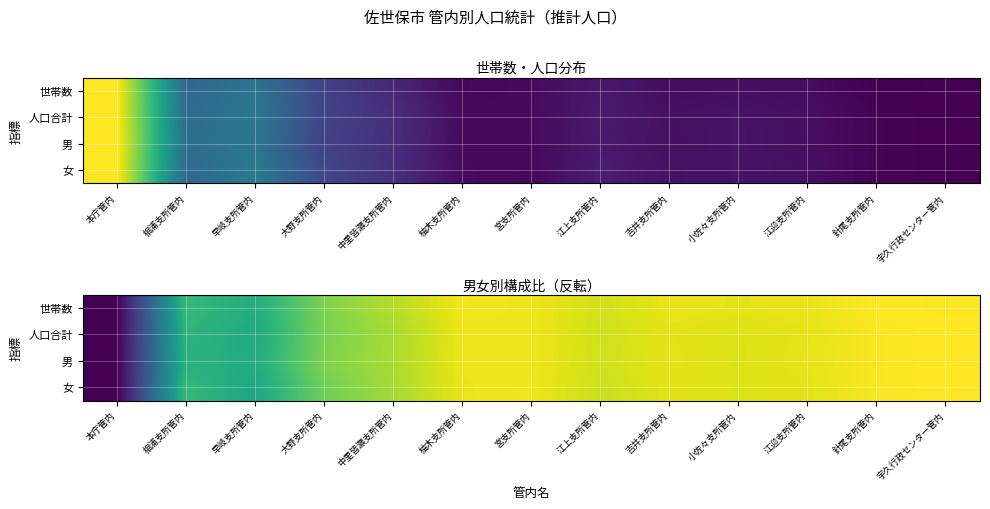

At how many categories does at least one series exceed 0?

13